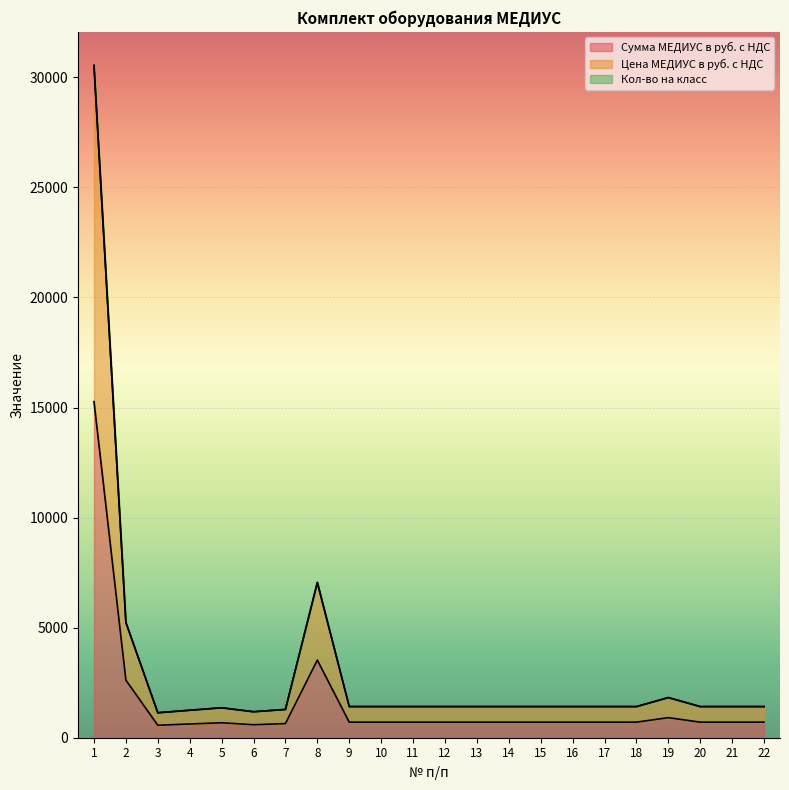

Is it true that Цена МЕДИУС в руб. с НДС equals 1414 at 14?

True